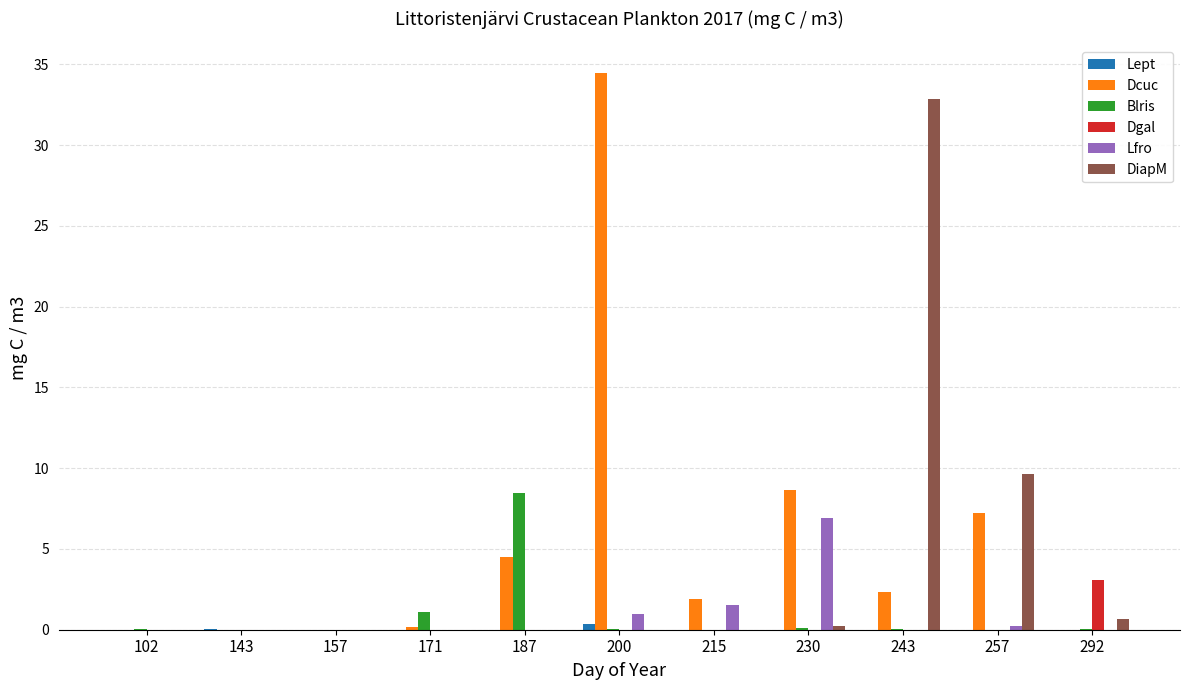

What is the highest value of the Blris series?

8.5